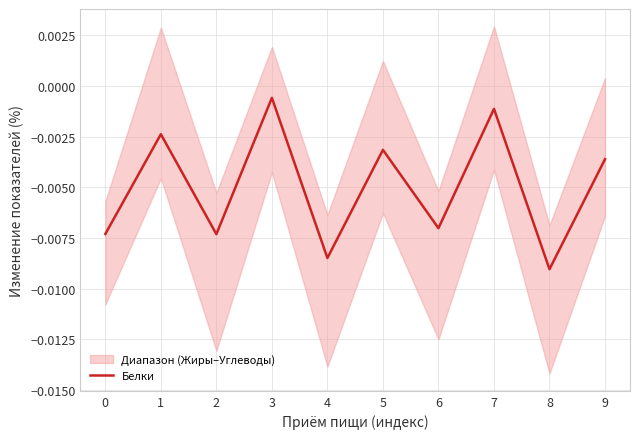

Between 1 and 4, which is larger?

1